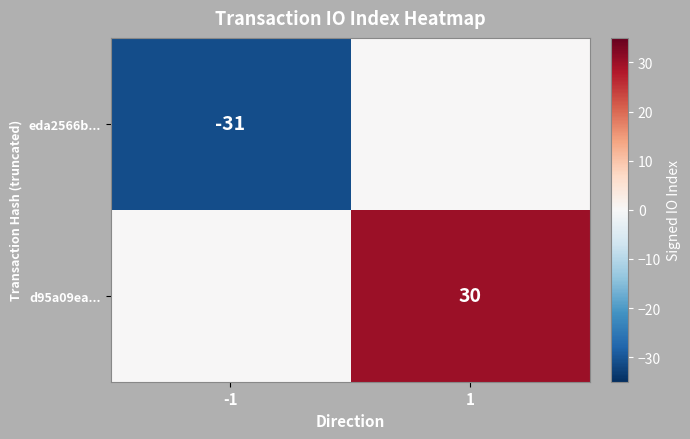

What is the spread (max minus min) of values at -1?

31